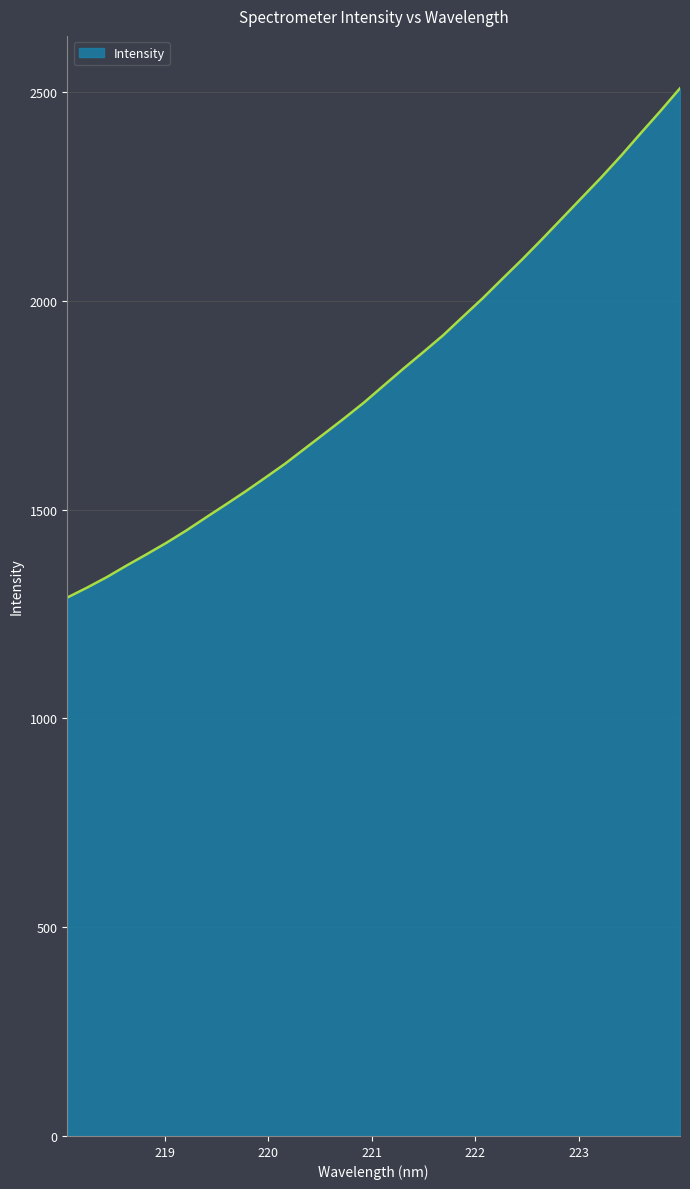

Does the chart display data point markers on the line(s)?

No